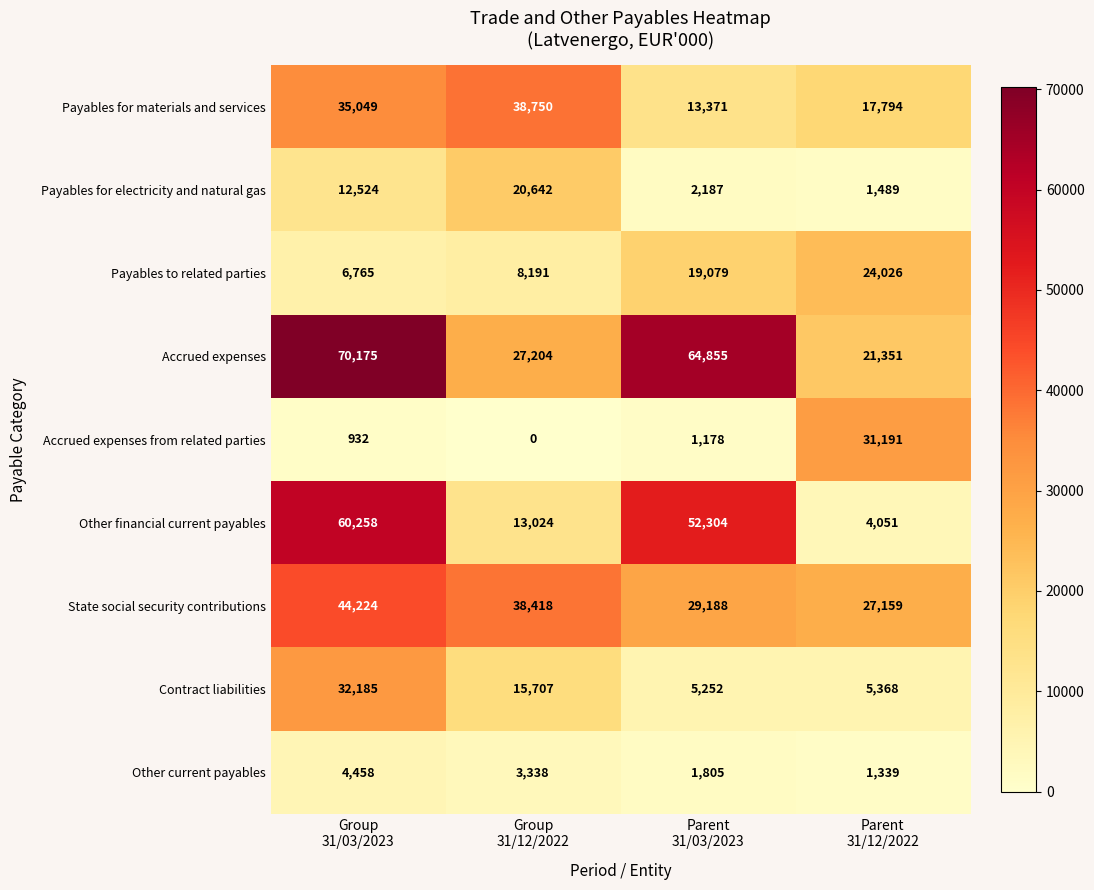

What is the average value of the Payables to related parties series?

14515